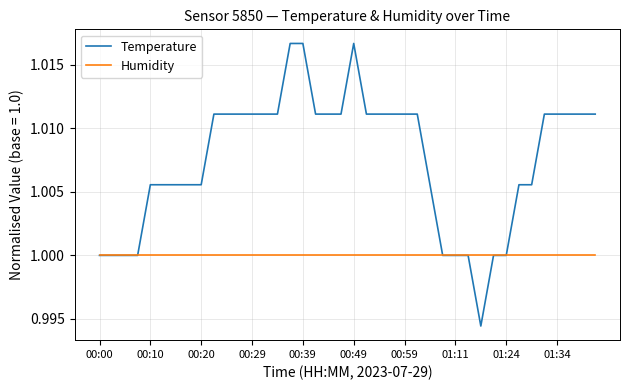

Rank the series by their maximum value, from highest to lowest.

Temperature, Humidity